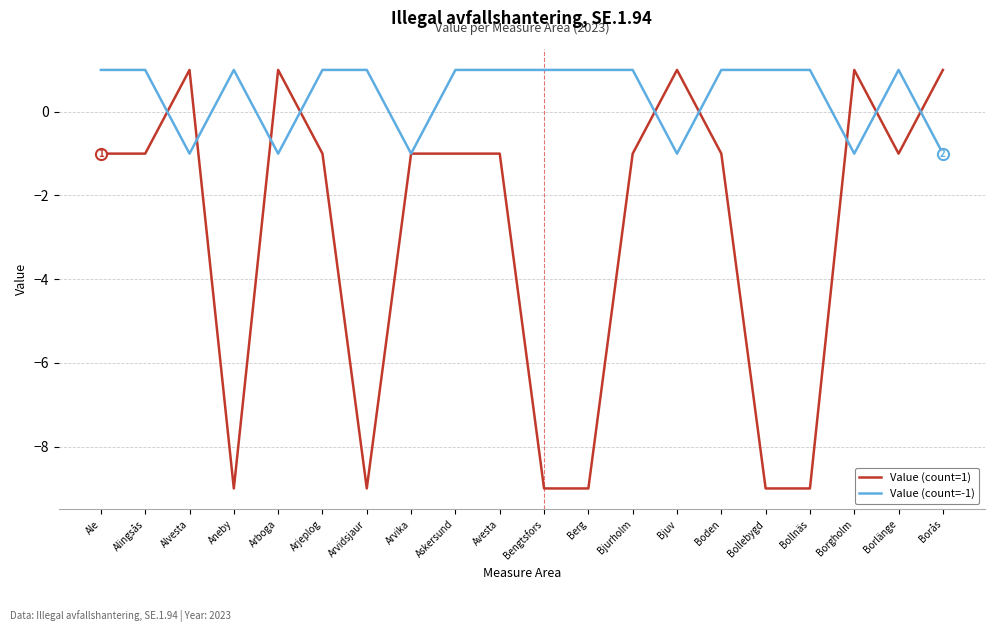

Reading left to right, what are all the values shown in this chart?

Value (count=1): -1	-1	1	-9	1	-1	-9	-1	-1	-1	-9	-9	-1	1	-1	-9	-9	1	-1	1
Value (count=-1): 1	1	-1	1	-1	1	1	-1	1	1	1	1	1	-1	1	1	1	-1	1	-1